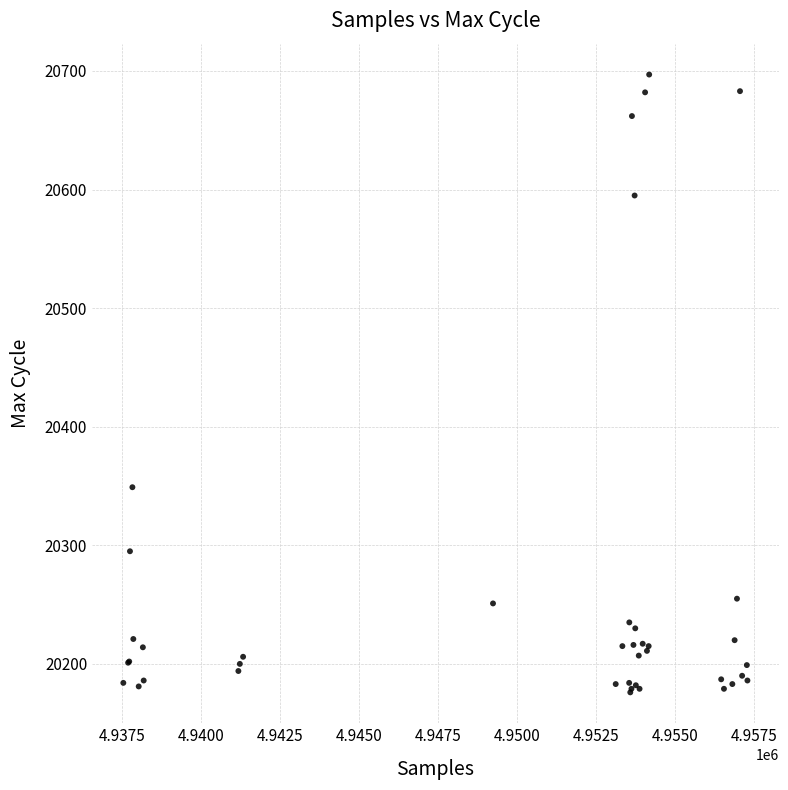

What Y value in the scatter plot is closest to 20436?

20349